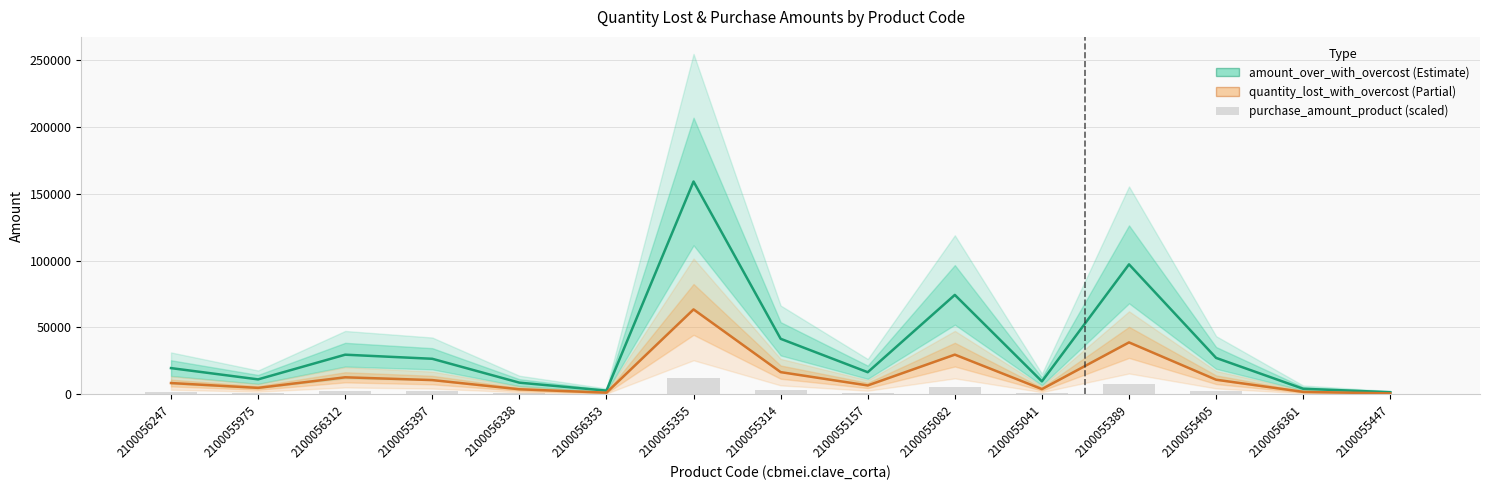

At how many categories does at least one series exceed 71036?

3